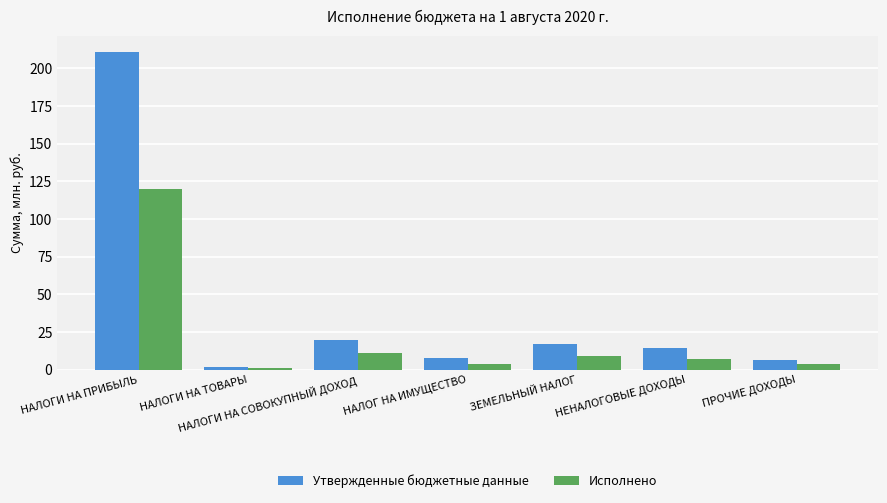

Which category has the lowest value in the Исполнено series?

НАЛОГИ НА ТОВАРЫ